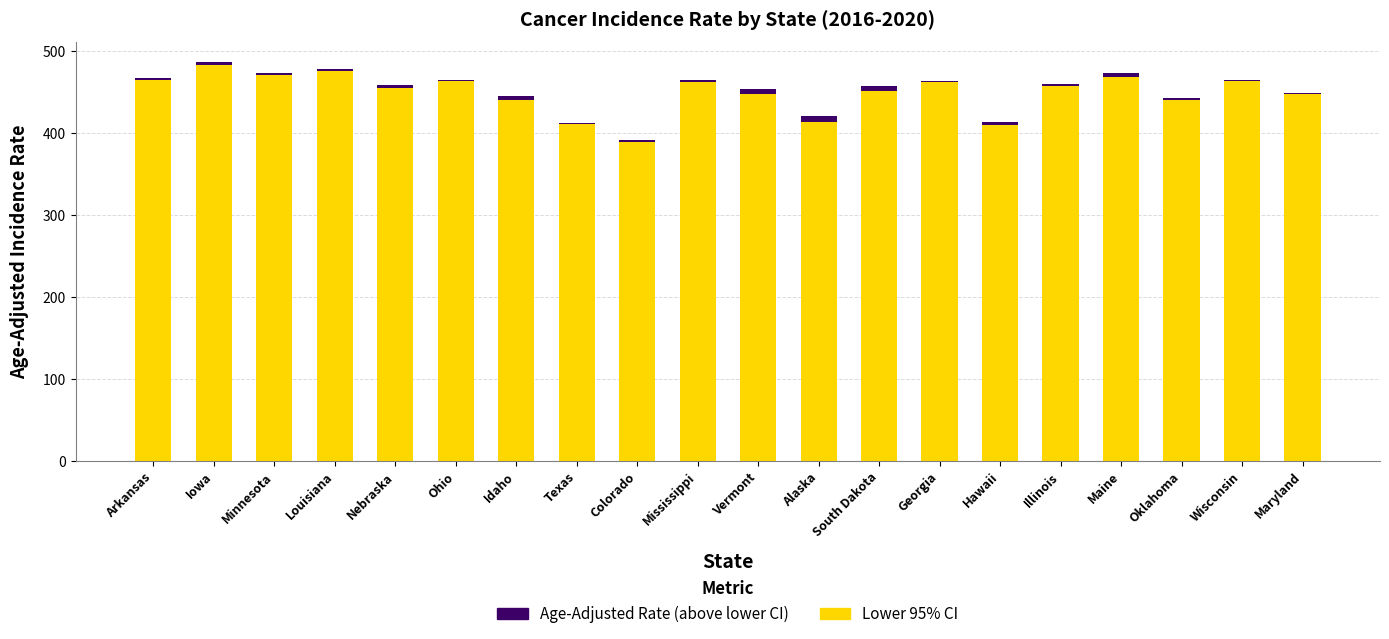

How many series are shown in this chart?

2